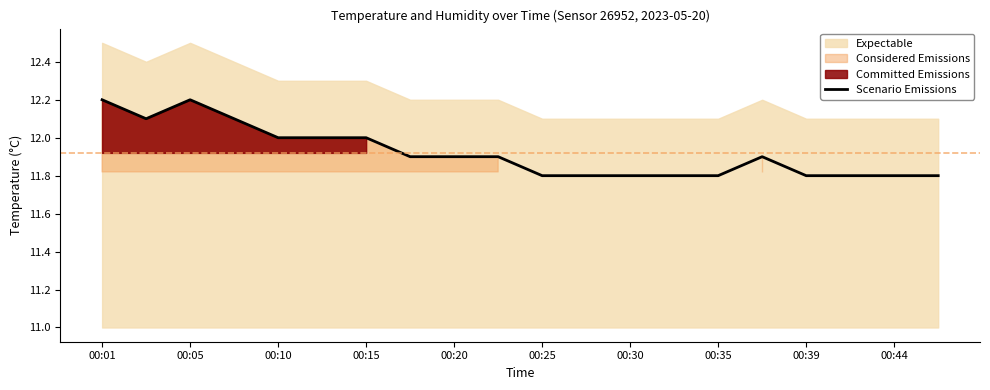

What is the minimum value for Scenario Emissions?

11.8